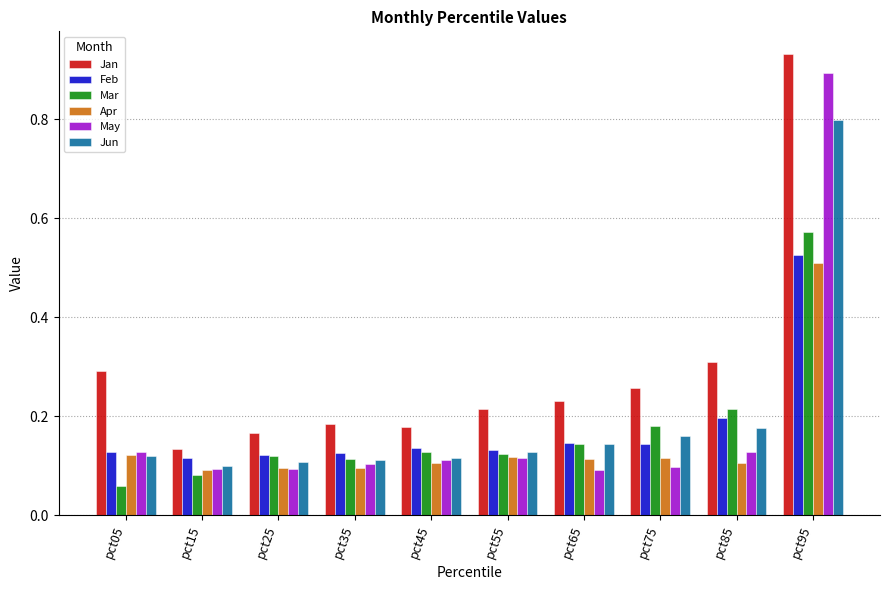

How many Jun values are between 0 and 1?

10